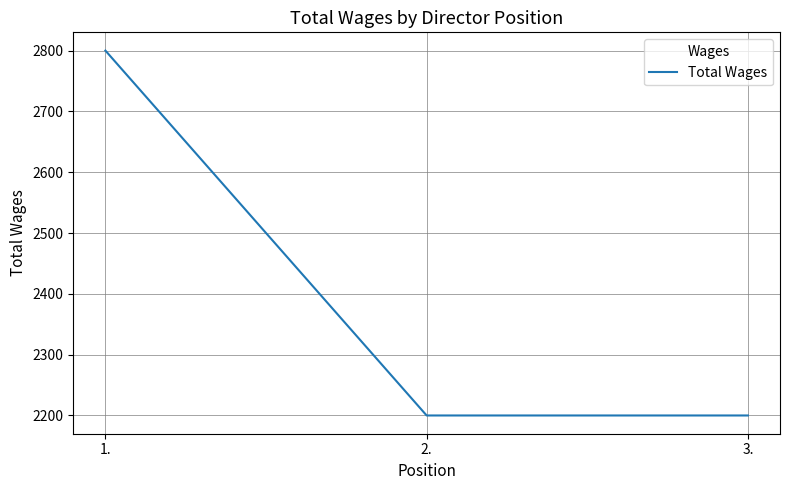

True or false: the data shows 2800 at 1..

True